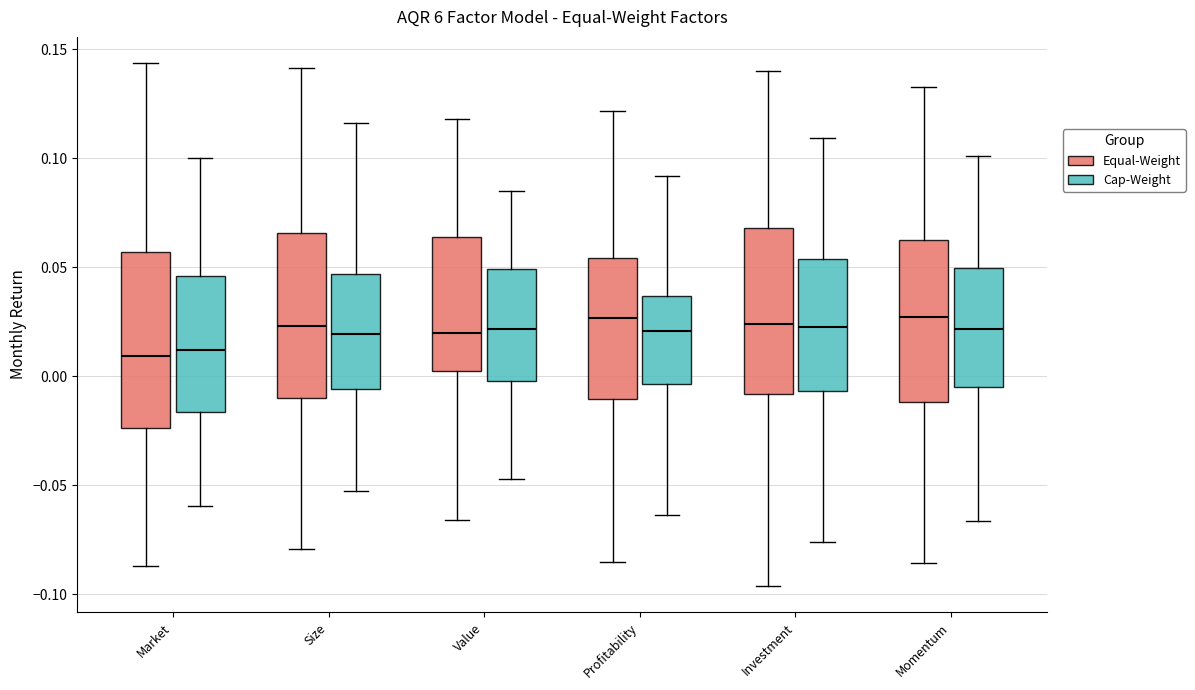

Where is the upper edge of the box for Investment (Cap-Weight) on the y-axis? The values are not printed on the chart, so give them approximately, as read against the axis.

0.050